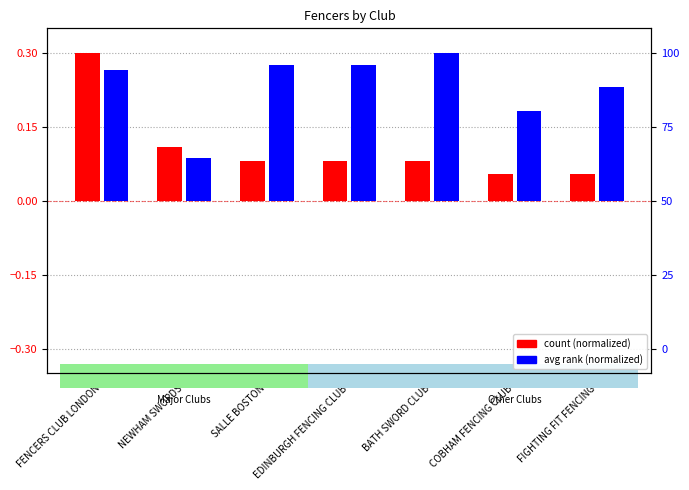

Rank the series by their average value, from highest to lowest.

avg rank (normalized), count (normalized)